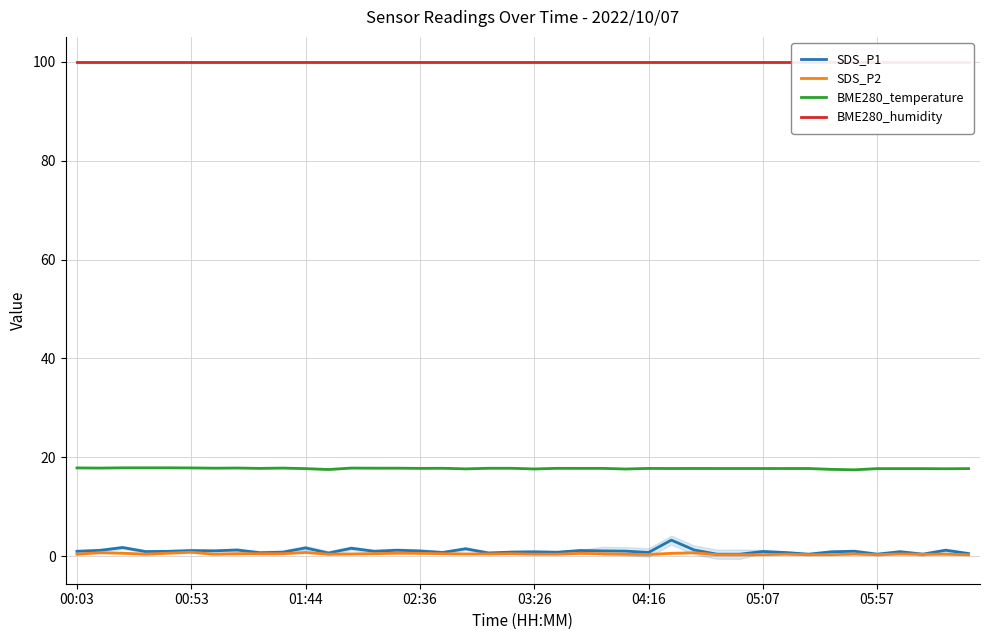

What are all the series names shown in the legend?

SDS_P1, SDS_P2, BME280_temperature, BME280_humidity